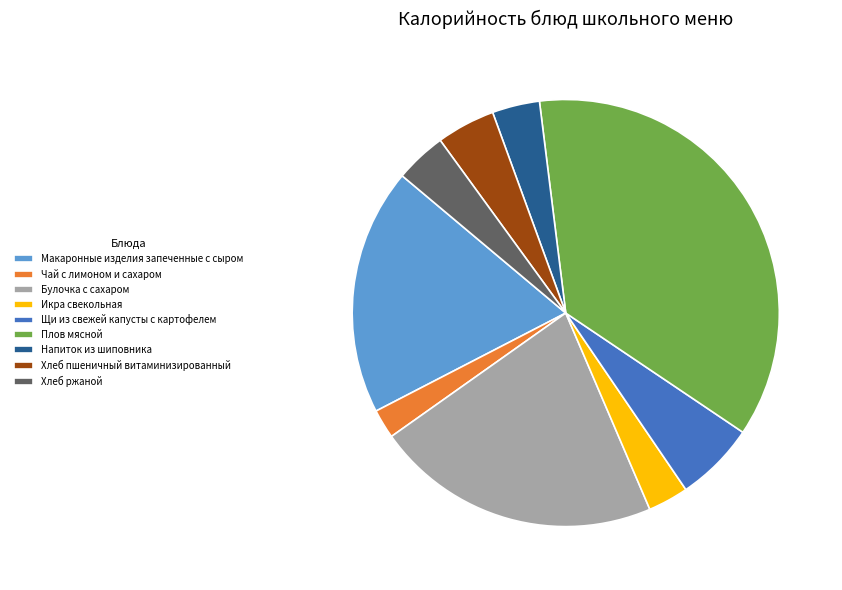

The Булочка с сахаром slice represents 10% of the pie. True or false?

False